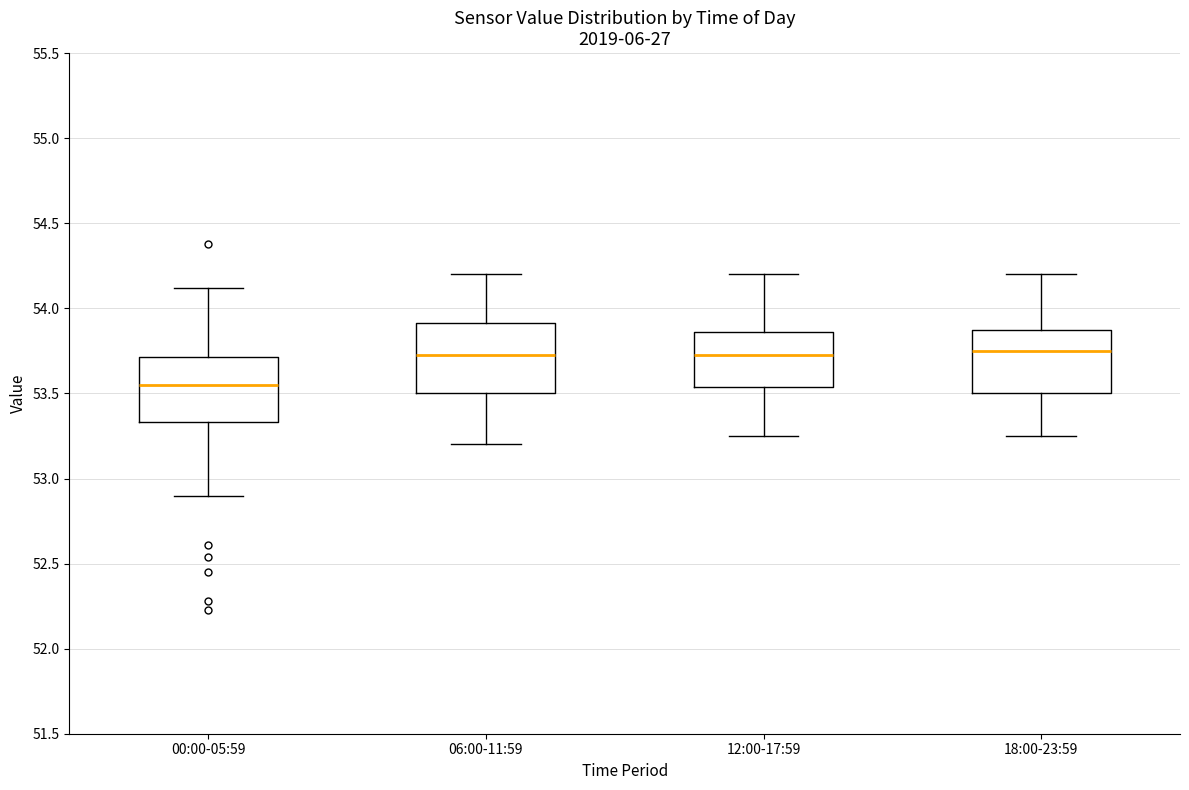

Where does the upper whisker of the box for 12:00-17:59 end on the y-axis? The values are not printed on the chart, so give them approximately, as read against the axis.

54.20